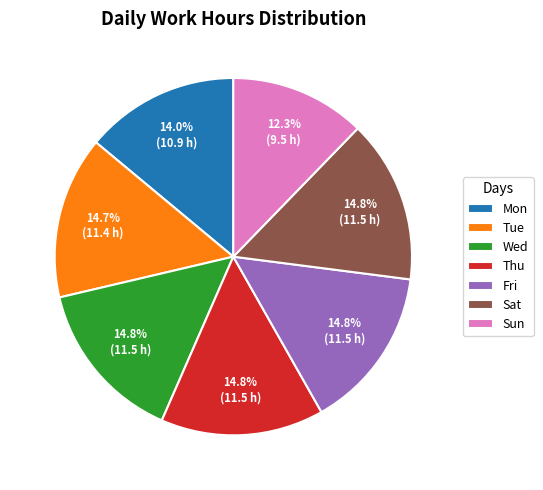

Does Wed account for over 50% of the chart?

No